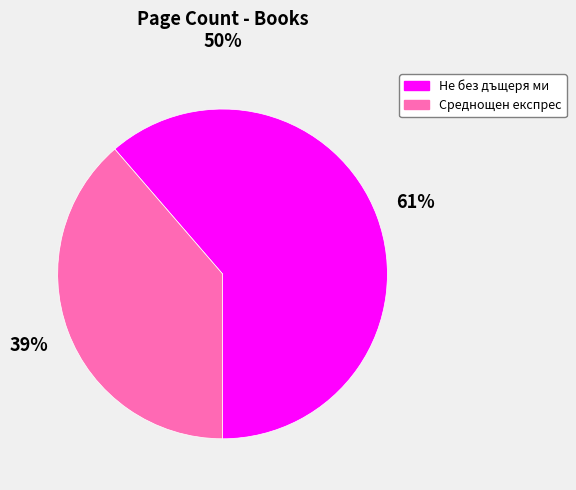

Do Не без дъщеря ми and Среднощен експрес together represent more than half of the pie?

Yes